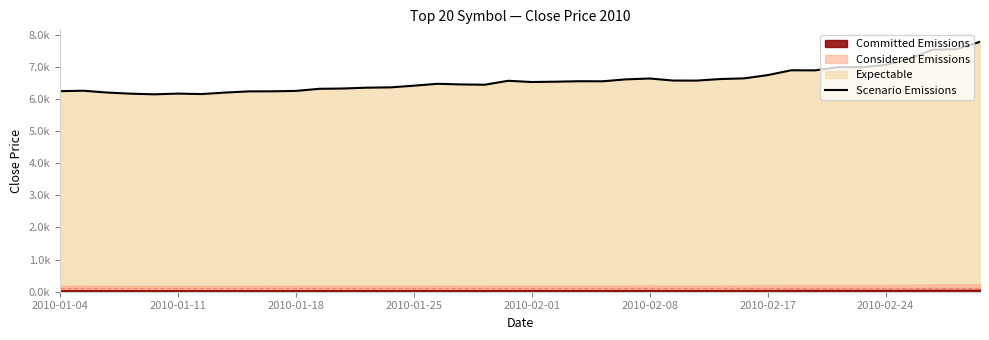

Does the chart have visible grid lines?

No